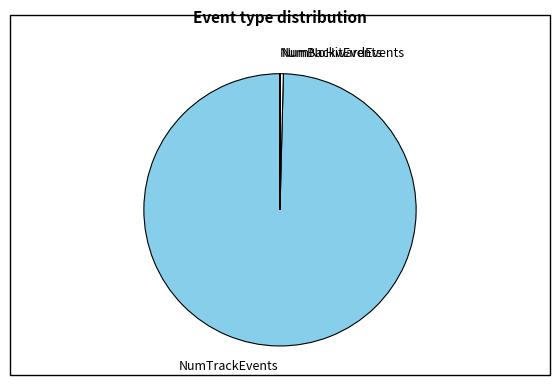

Combined, do NumNoHitEvents and NumTrackEvents account for over 50%?

Yes